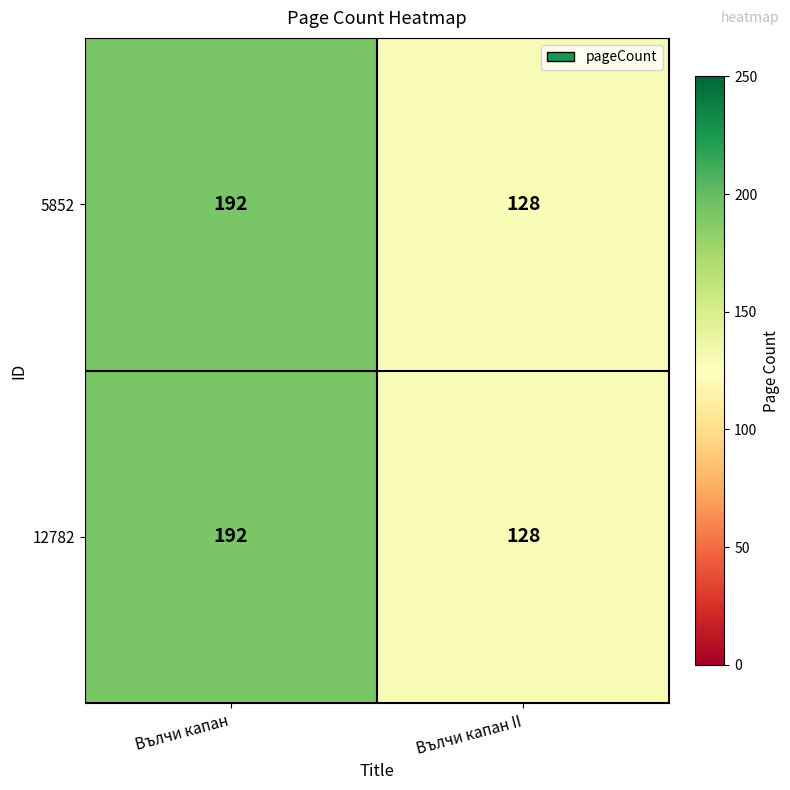

Rank the categories by 5852 value from highest to lowest.

Вълчи капан, Вълчи капан II